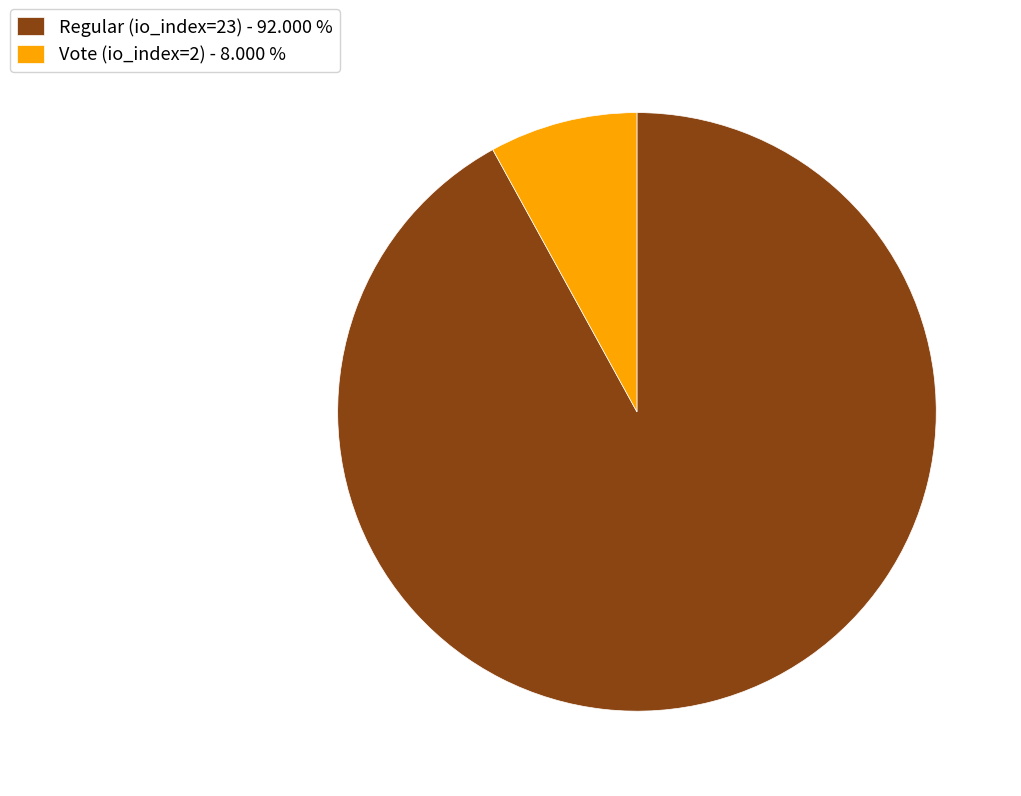

Does Vote (io_index=2) - 8.000 % account for over 50% of the chart?

No